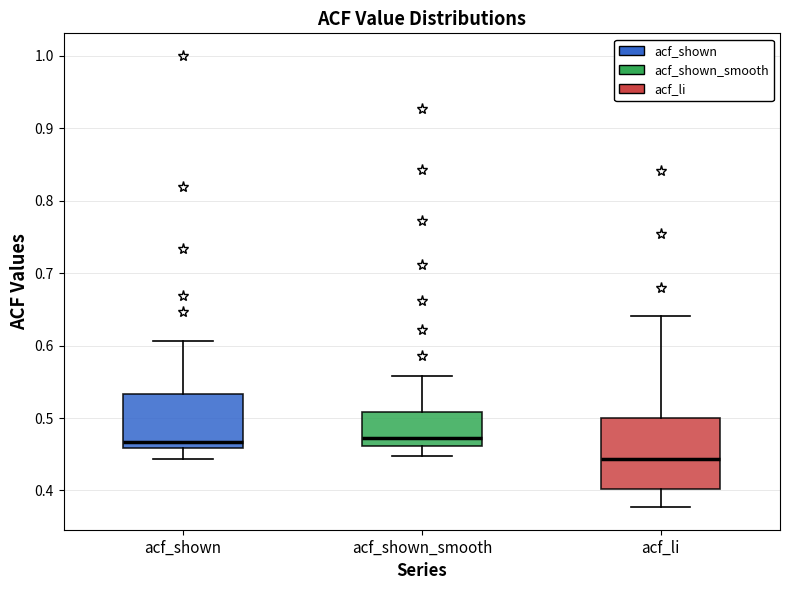

Reading left to right, transcribe this box plot: for each box, give where its median line is, the range the box spans, and where its two whiskers end, as read against the y-axis. The values are not printed on the chart, so give them approximately, as read against the axis.

acf_shown: median 0.47, box 0.46 to 0.53, whiskers 0.44 to 0.61
acf_shown_smooth: median 0.47, box 0.46 to 0.51, whiskers 0.45 to 0.56
acf_li: median 0.44, box 0.40 to 0.50, whiskers 0.38 to 0.64